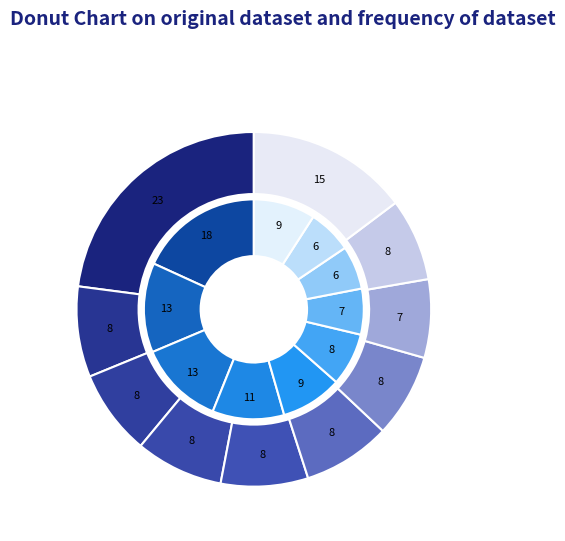

Which series has the widest spread of values?

aug_values